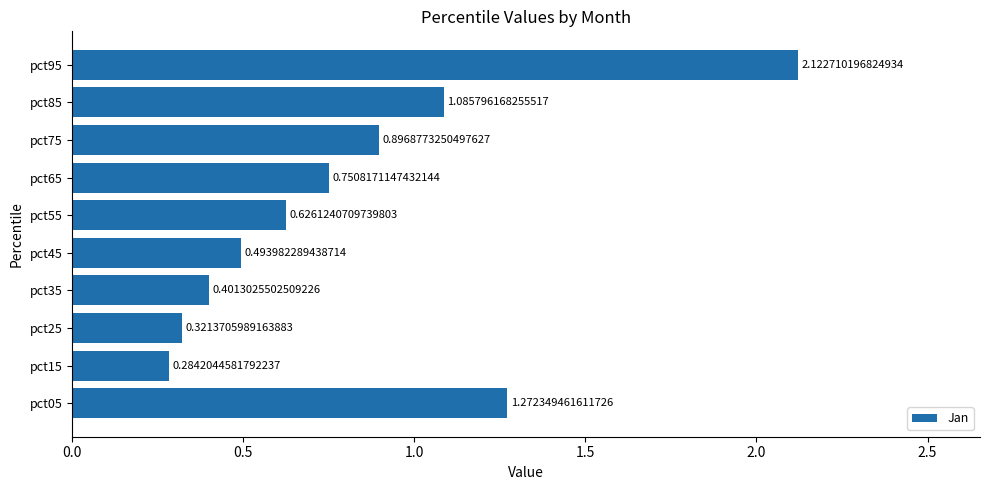

What is the difference between the second highest and minimum values?

1.0